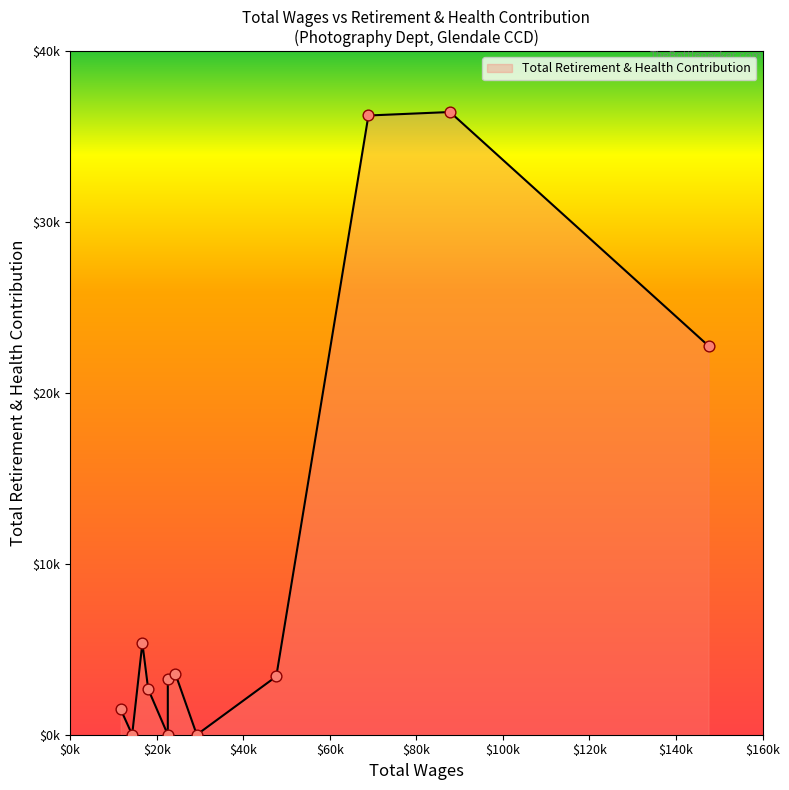

Between 87767.0 and 147521.0, which is larger?

87767.0